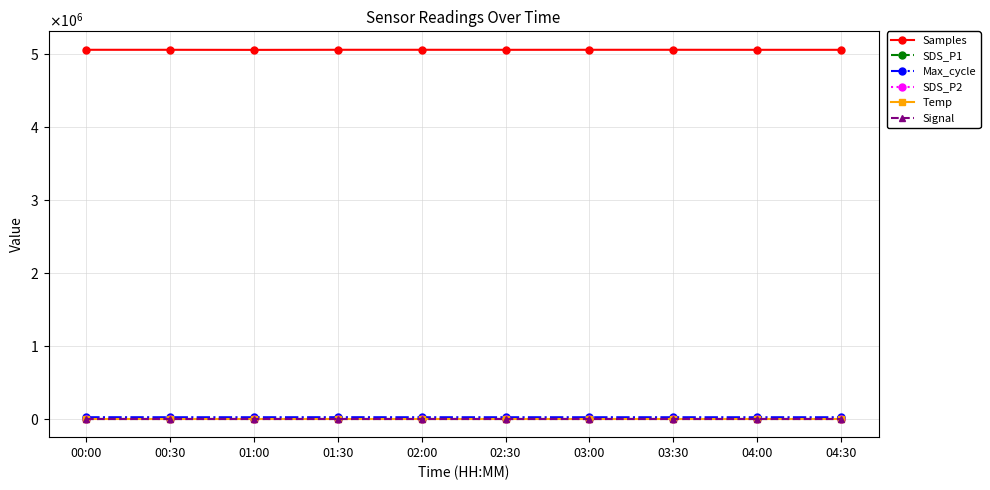

What position from the right is 04:00?

2